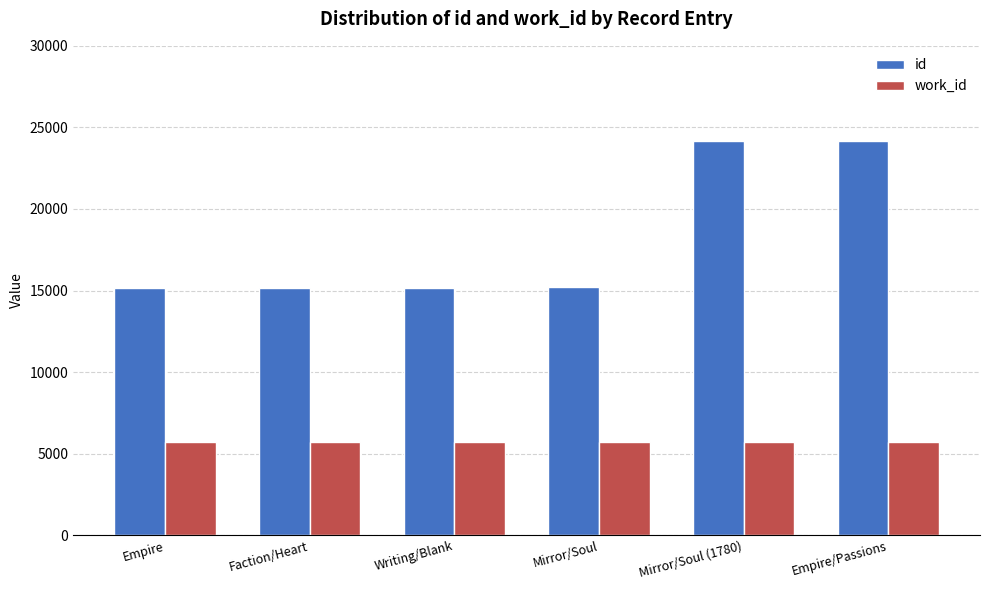

Does the chart contain stacked bars?

No